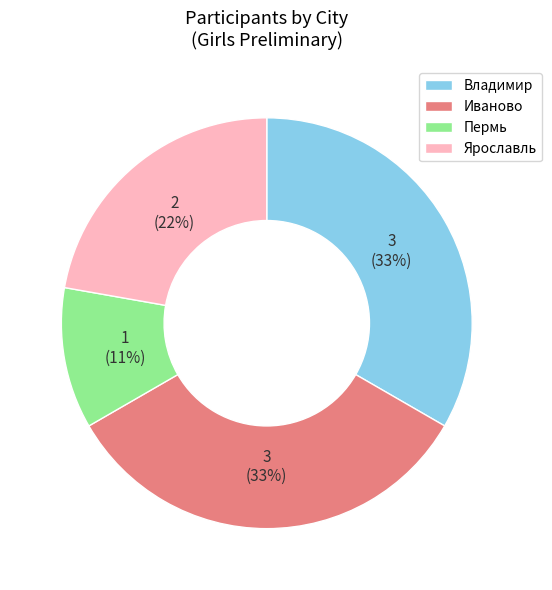

Count the number of slices in the pie.

4